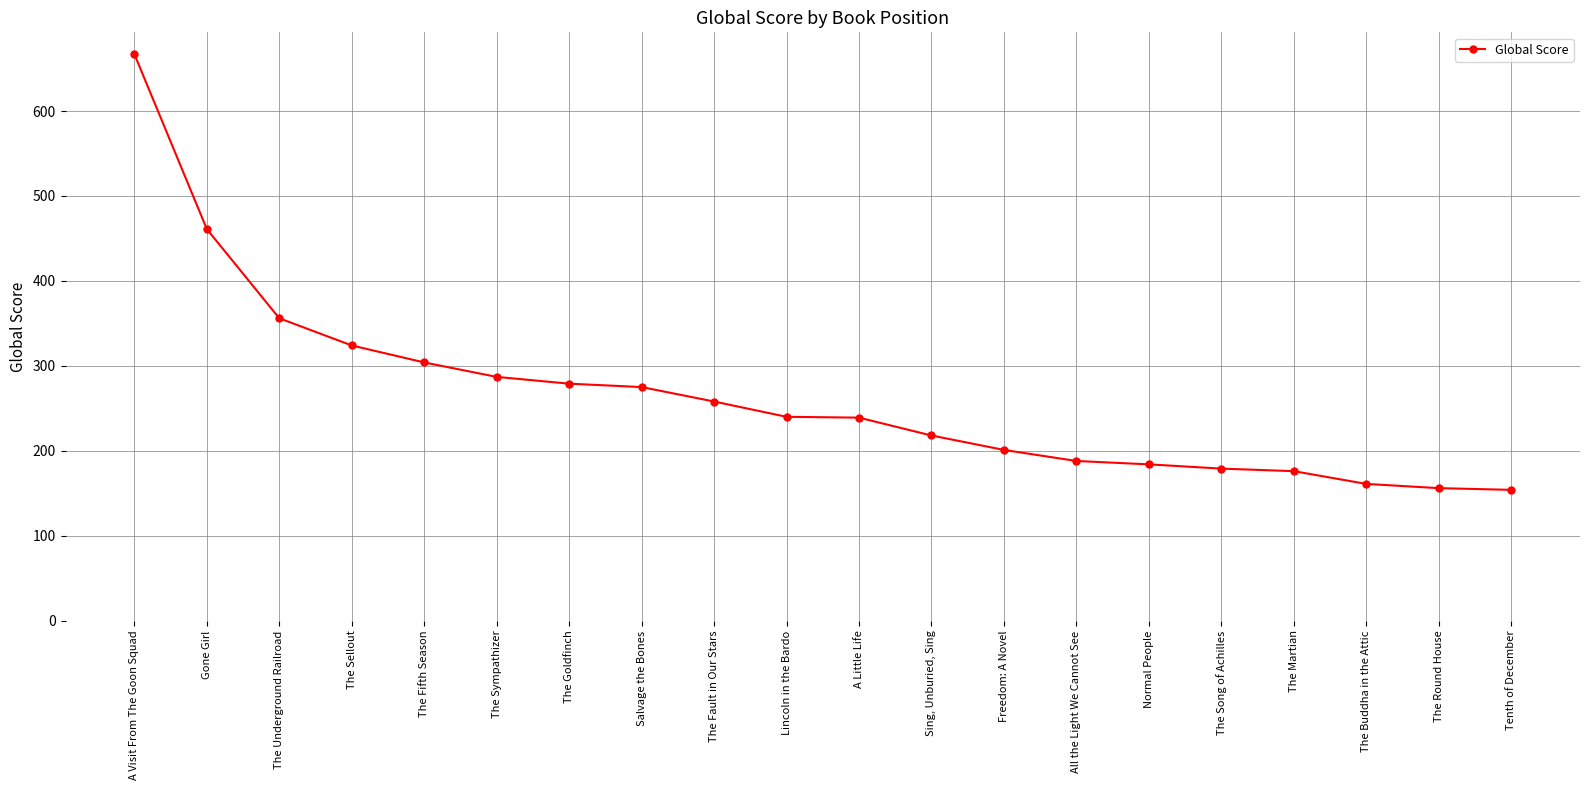

What is the approximate value at Normal People, to the nearest 10?

180